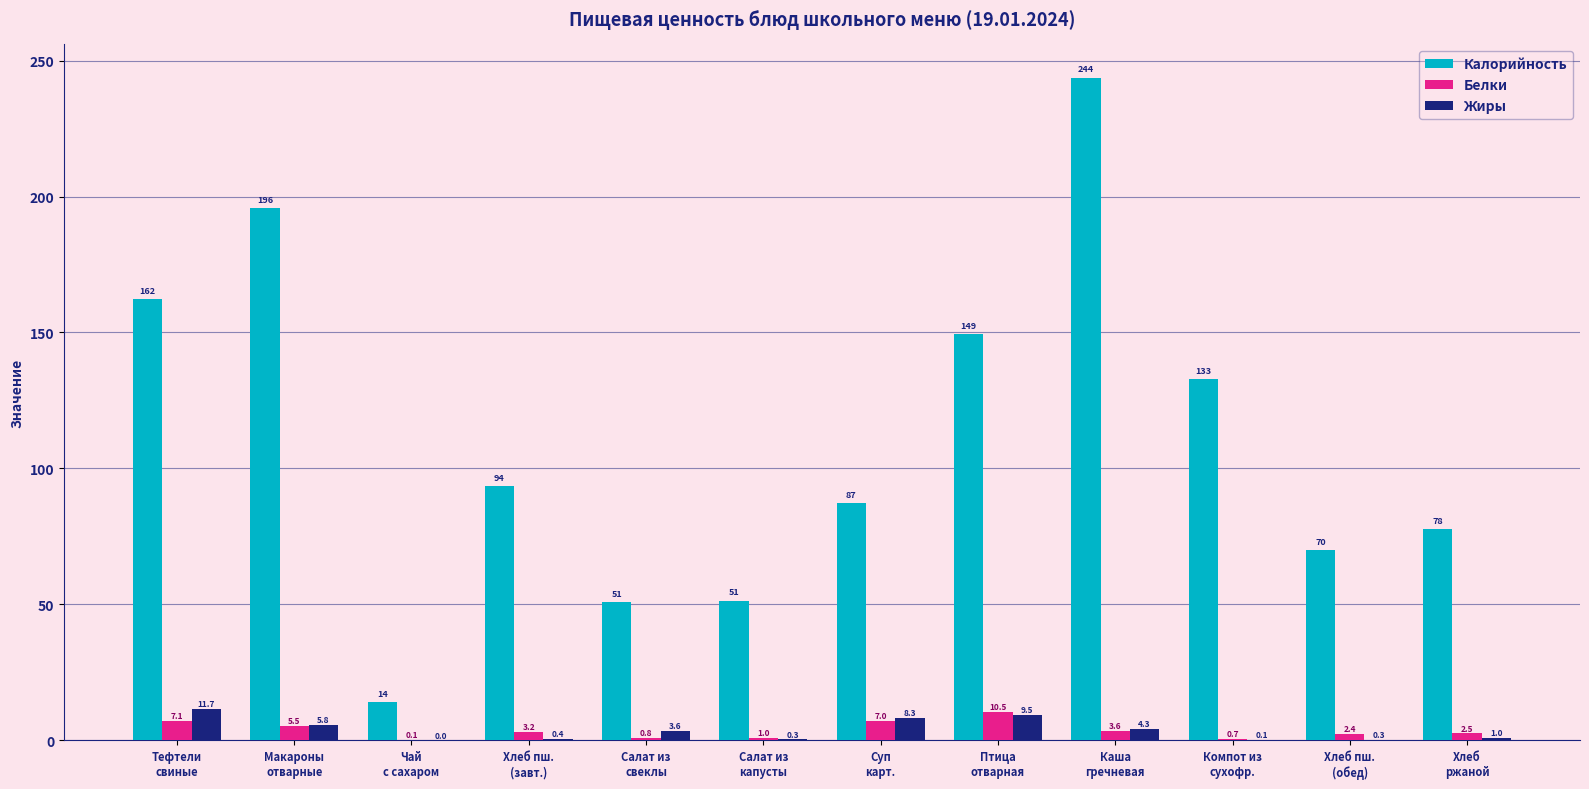

Which series has the largest total across all categories?

Калорийность